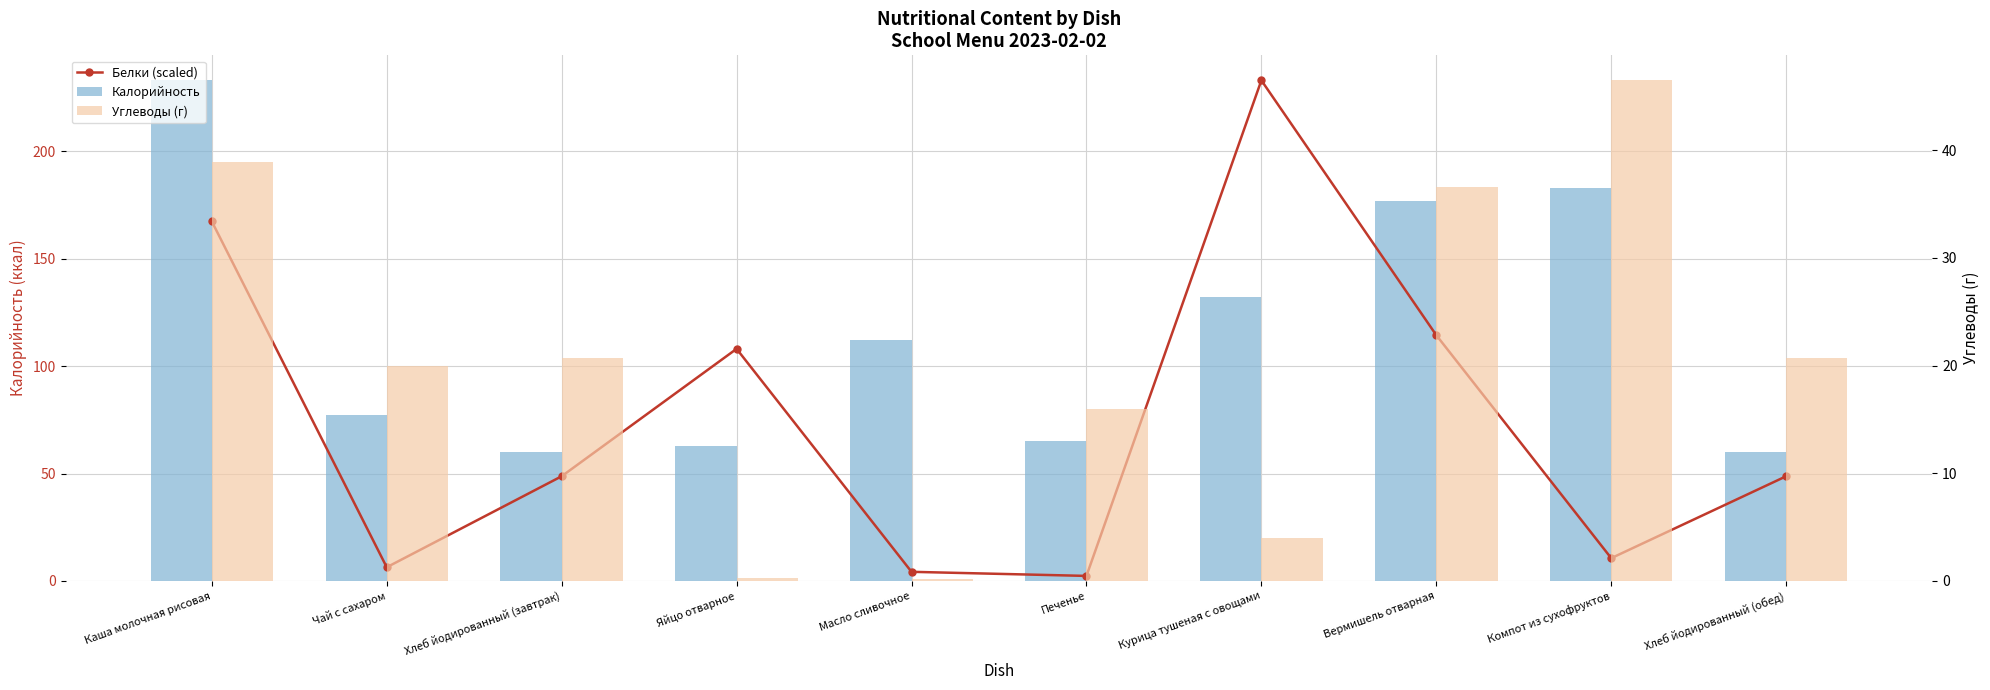

What value does the Белки (scaled) series have at Компот из сухофруктов?

10.6